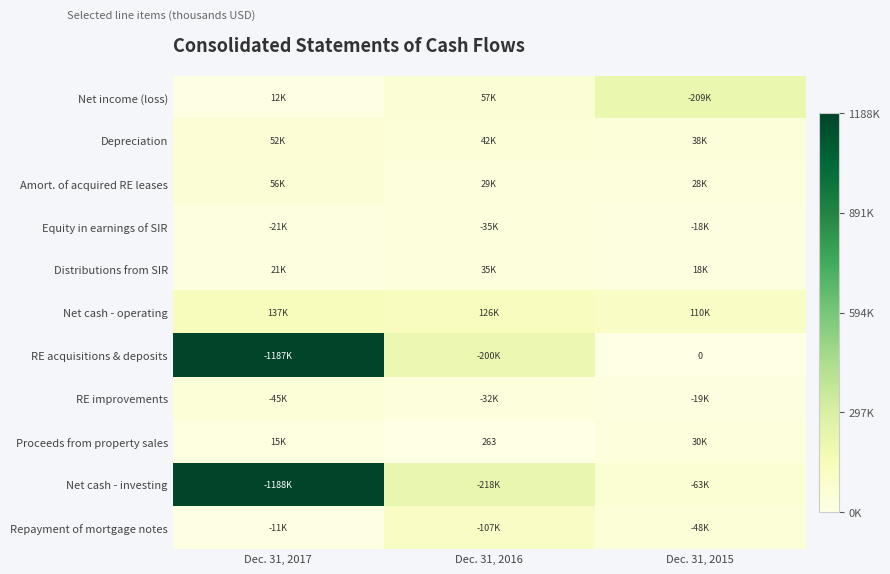

What is the average value of the Distributions from SIR series?

25195